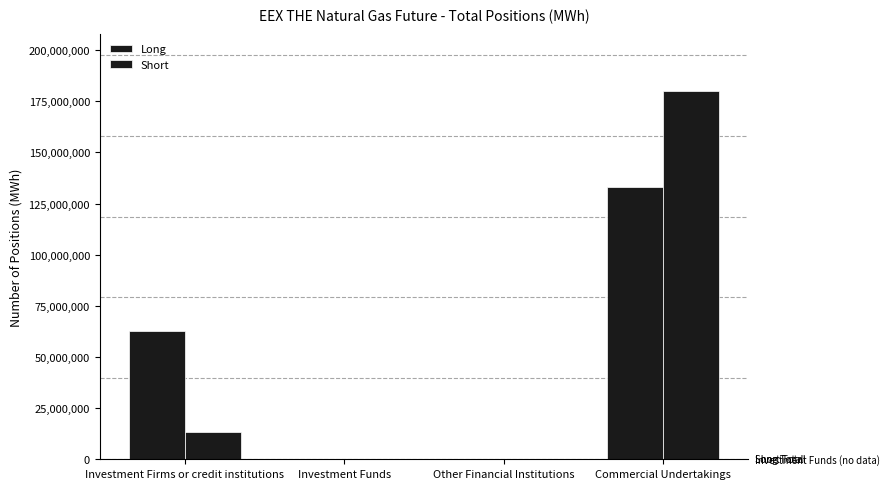

How many categories are shown in the chart?

4